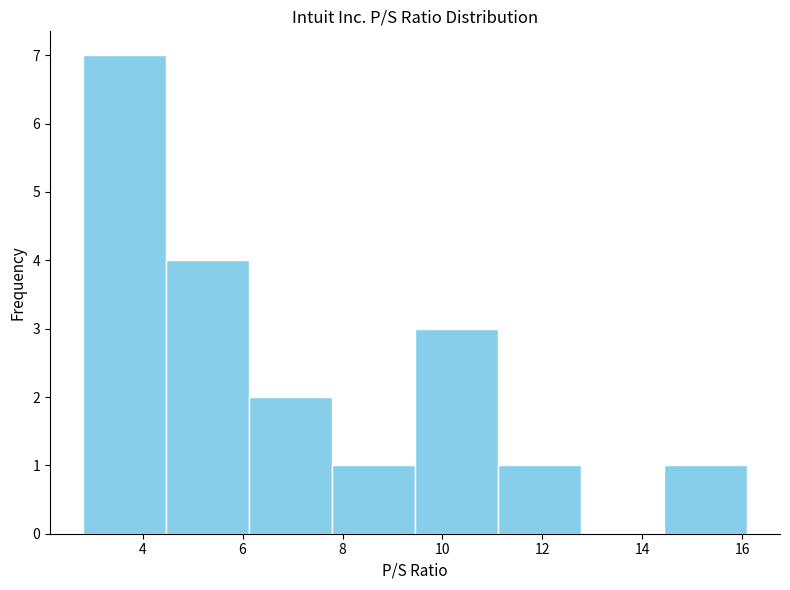

Over which range of the x-axis is the bar tallest?

2.8 to 4.4